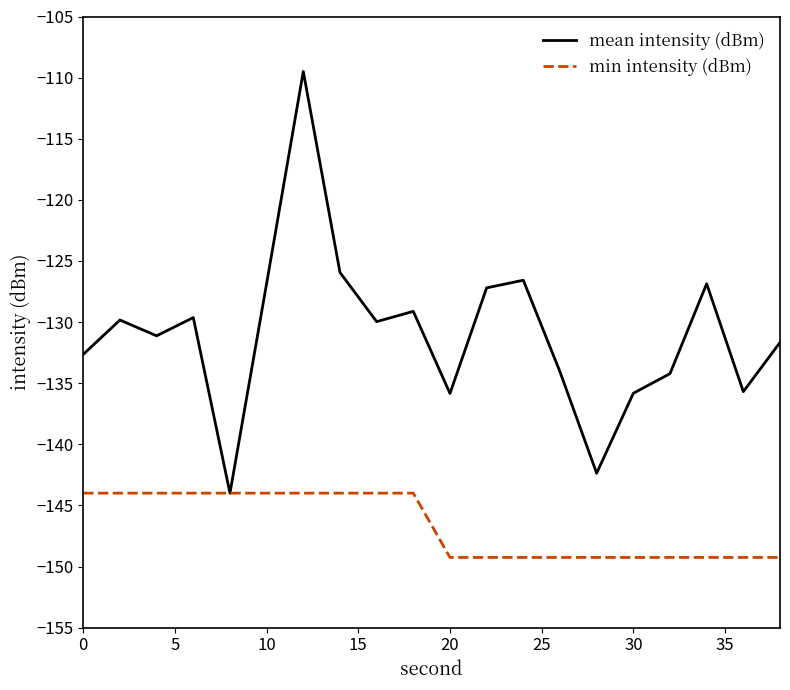

What is the minimum value shown in the chart?

-149.3